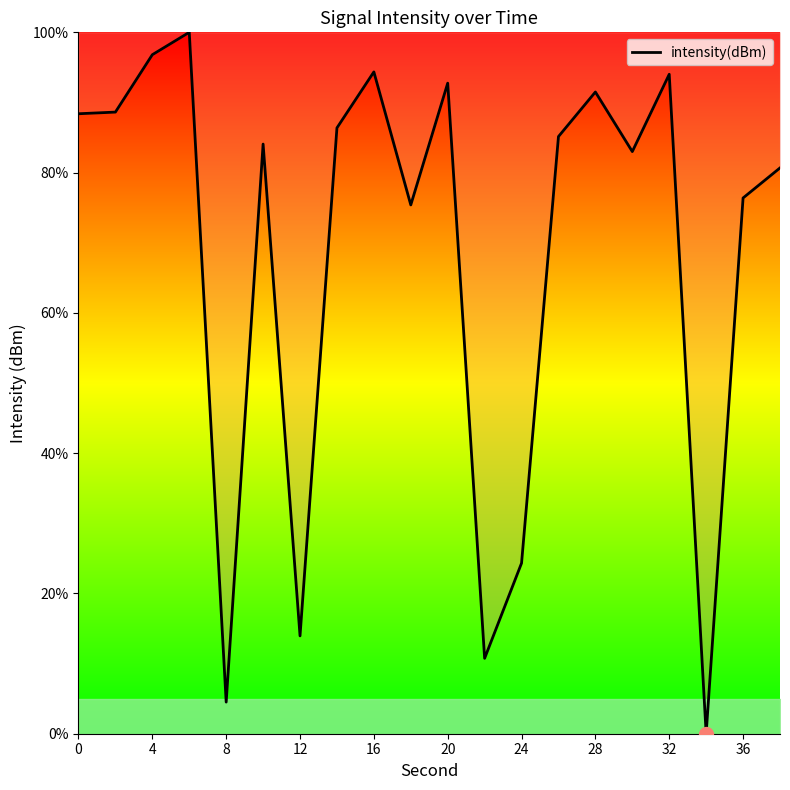

What is the difference between the maximum and minimum values?

100.0